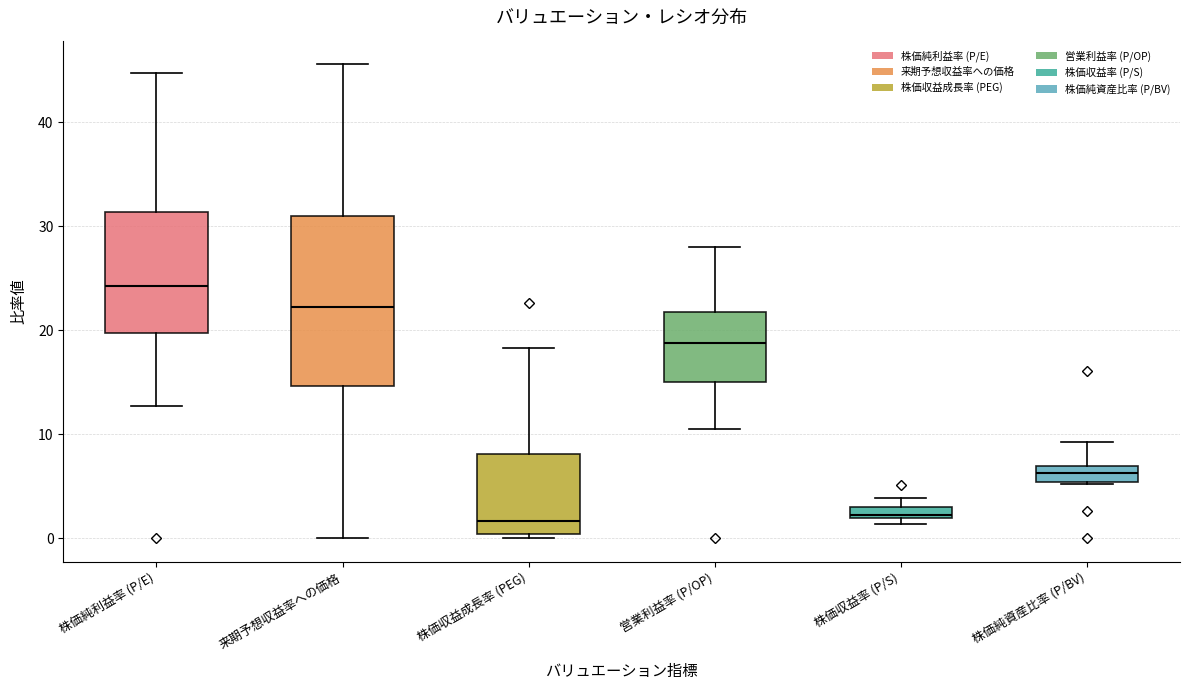

Where is the upper edge of the box for 株価純資産比率 (P/BV) on the y-axis? The values are not printed on the chart, so give them approximately, as read against the axis.

7